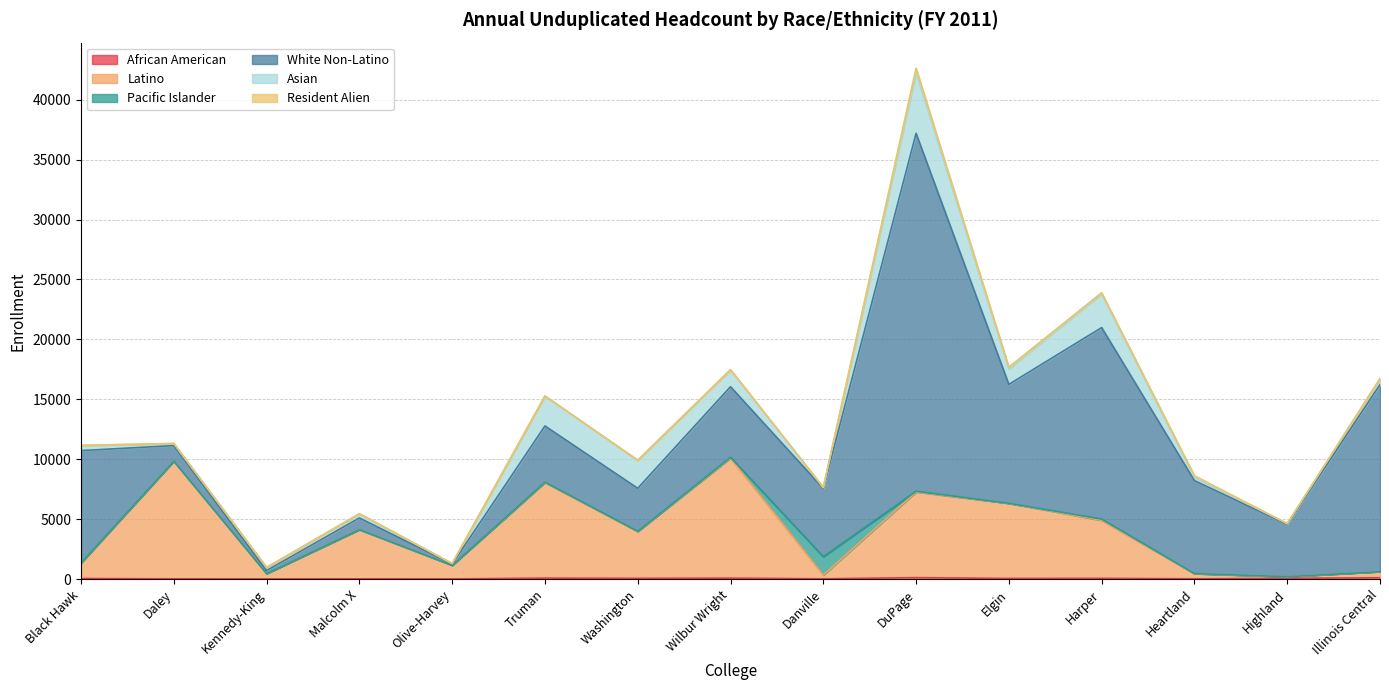

Which series changed the most between DuPage and Illinois Central?

White Non-Latino